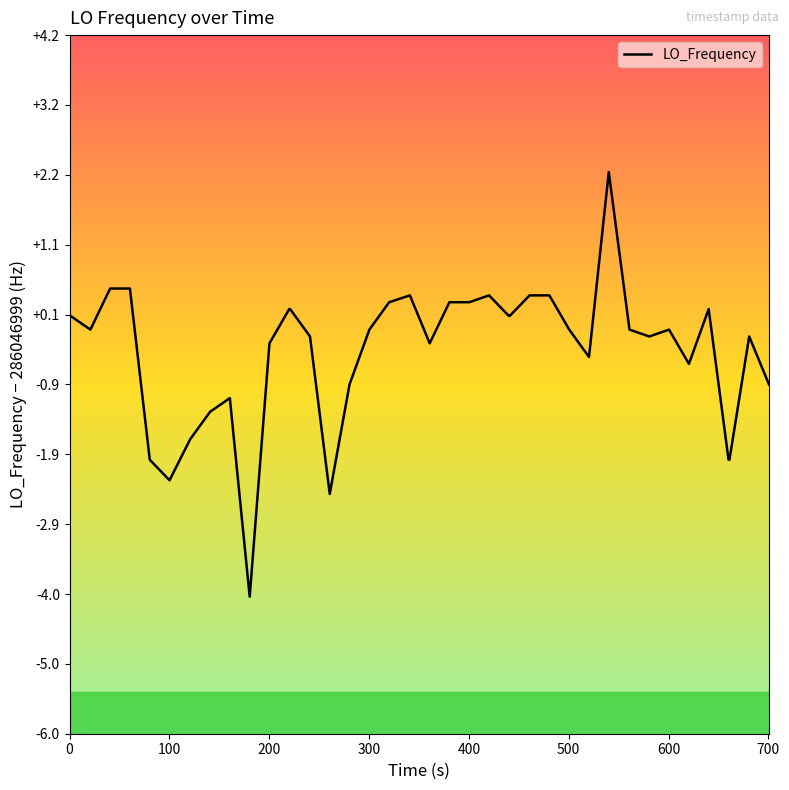

What is the minimum value shown in the chart?

-4.0